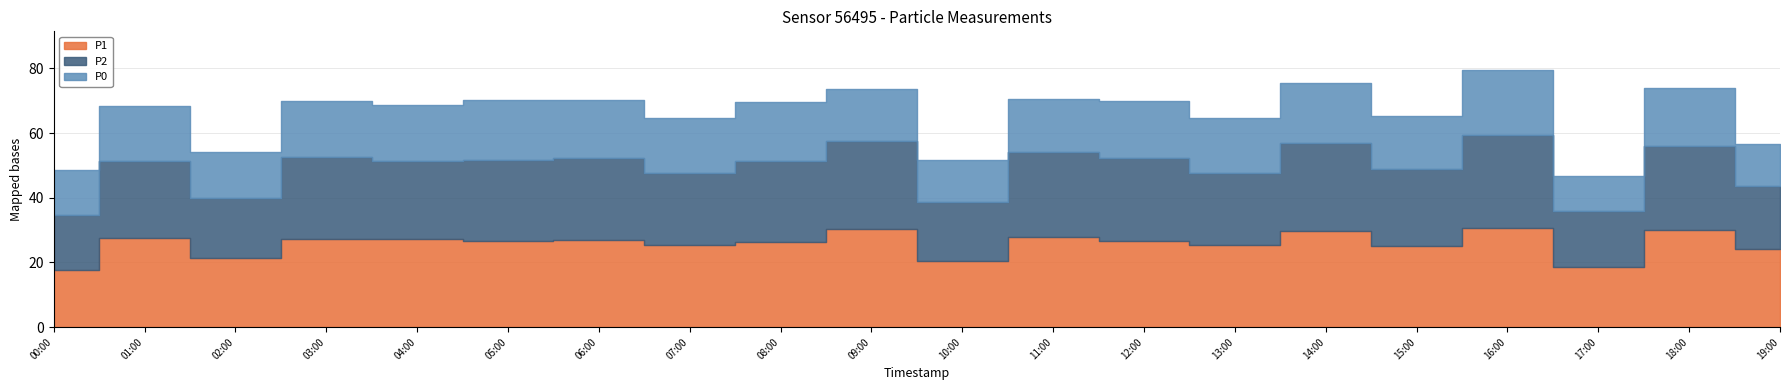

Rank the series at 04:00 from highest to lowest value.

P1, P2, P0